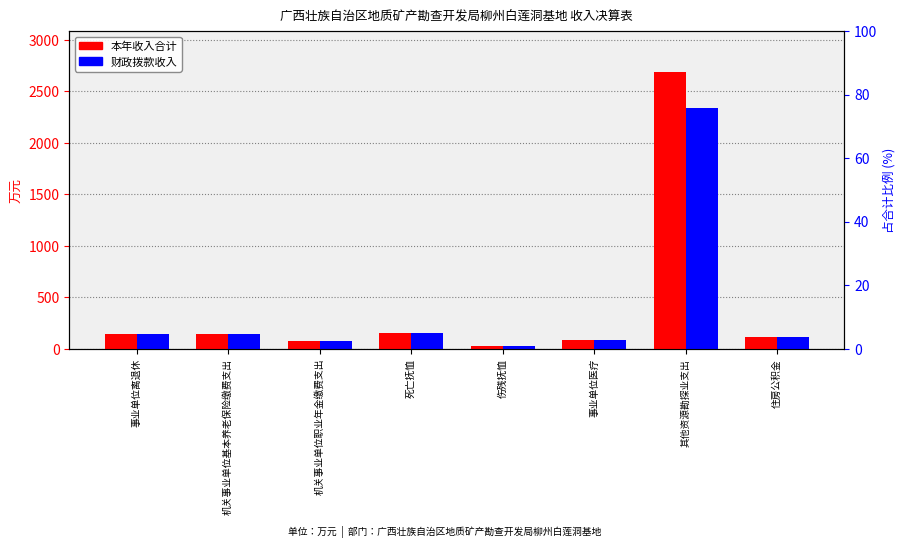

Between 事业单位离退休 and 事业单位医疗, which series saw the biggest shift?

本年收入合计